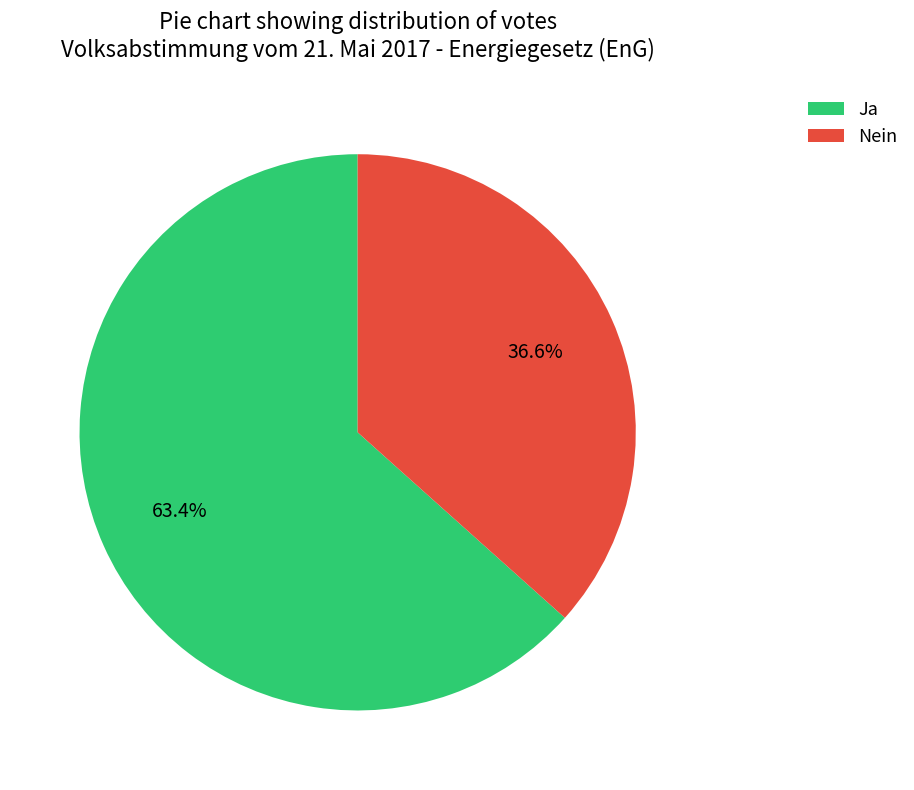

Which slice is the largest?

Ja